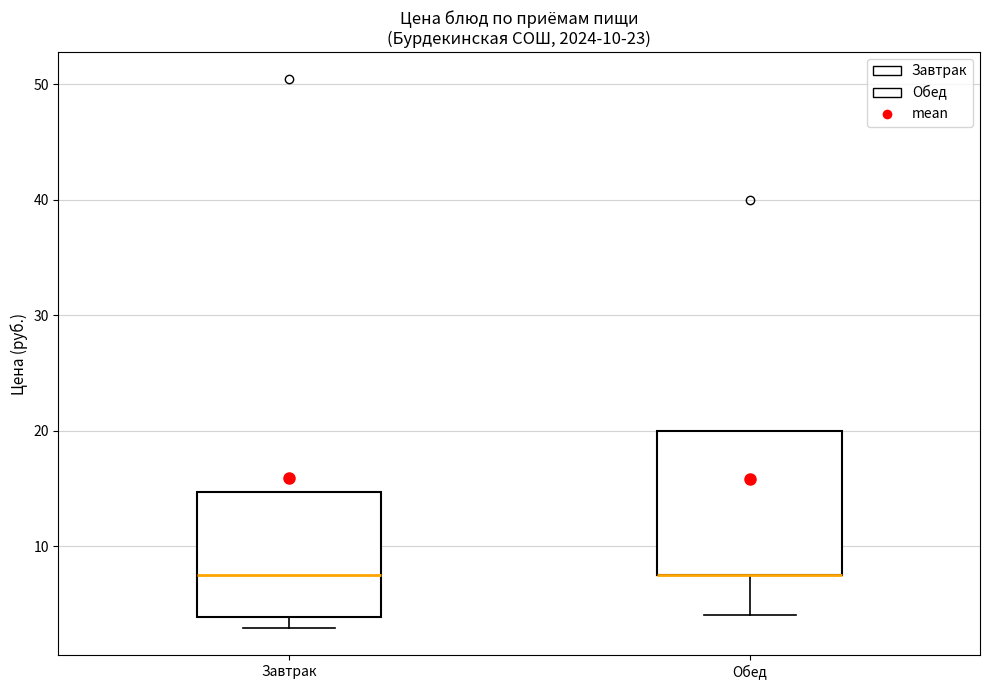

Comparing the boxes themselves (not the whiskers), which one is the tallest?

Обед